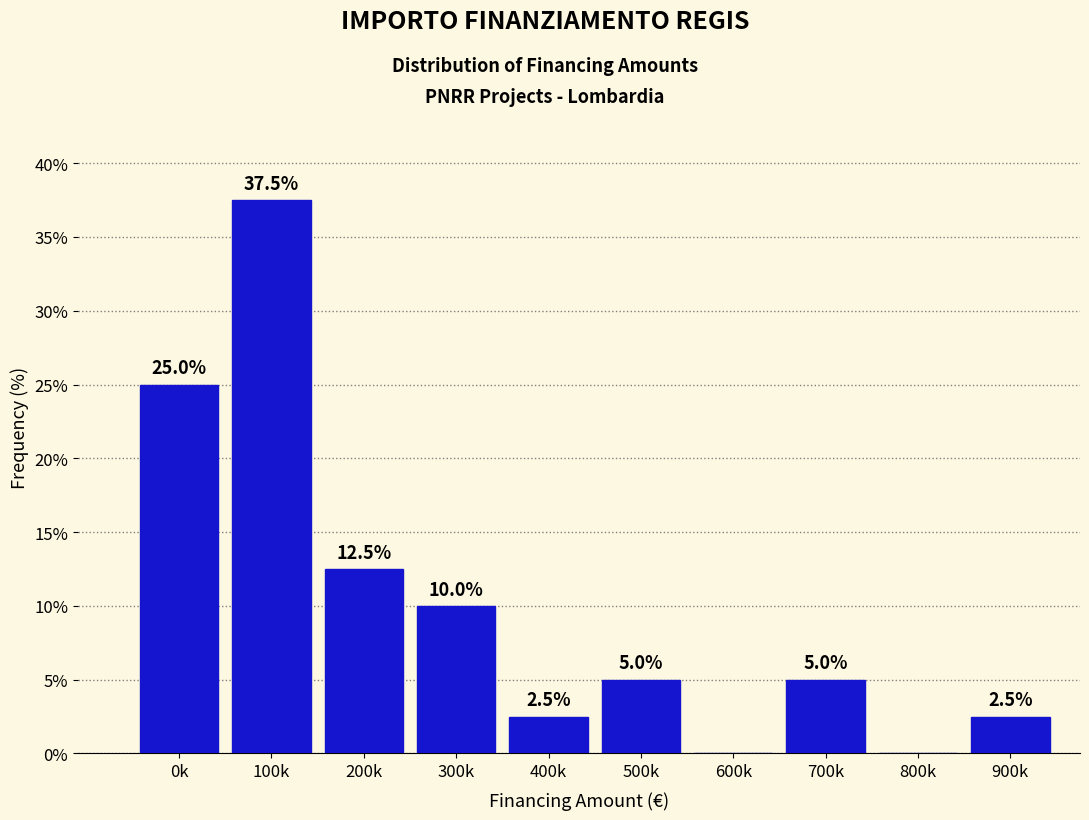

Reading left to right, list all the values displayed in this chart.

0k=25.0	100k=37.5	200k=12.5	300k=10.0	400k=2.5	500k=5.0	600k=0.0	700k=5.0	800k=0.0	900k=2.5